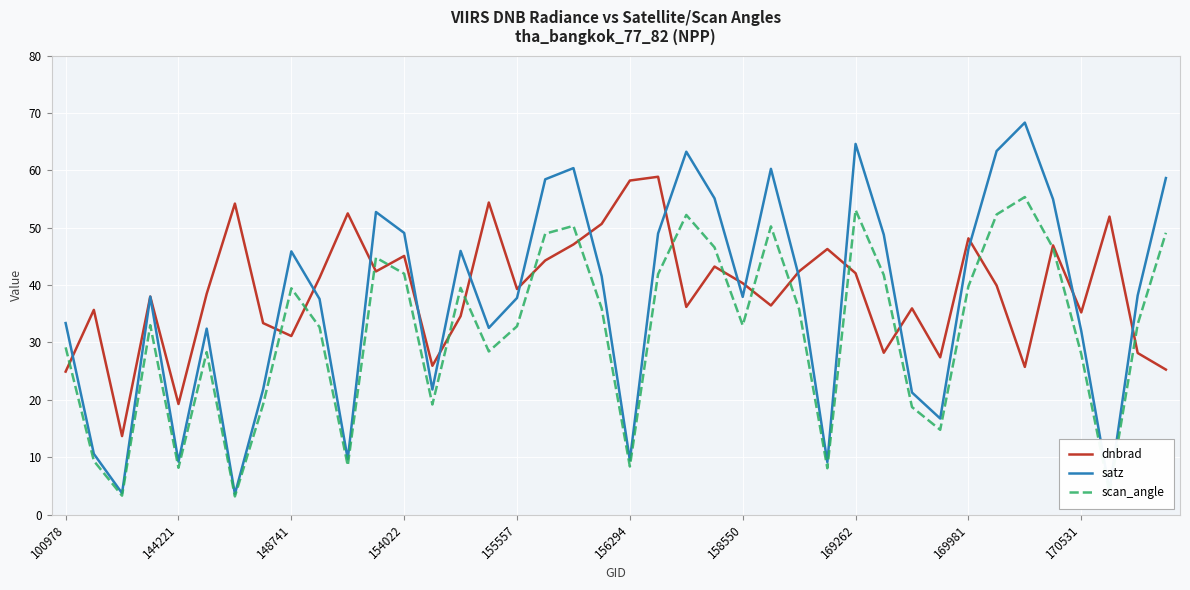

What is the greatest value displayed?

68.3